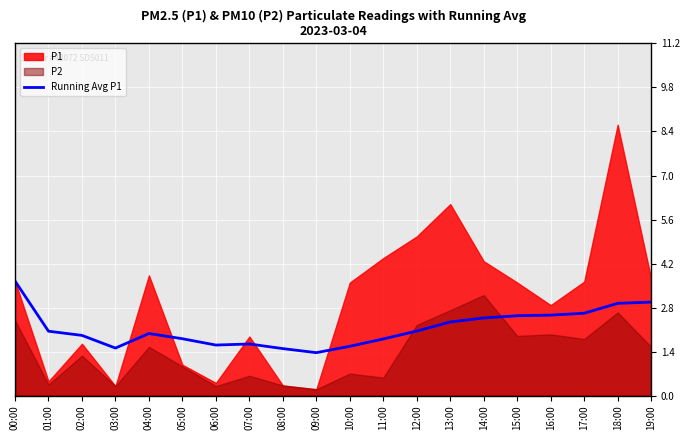

At which category does the chart reach its minimum across all series?

09:00